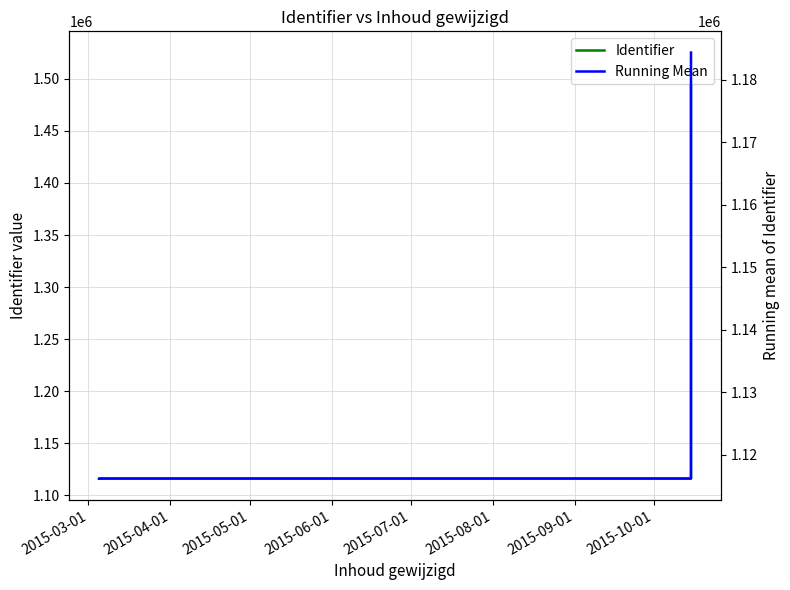

Count the number of categories in the chart.

6